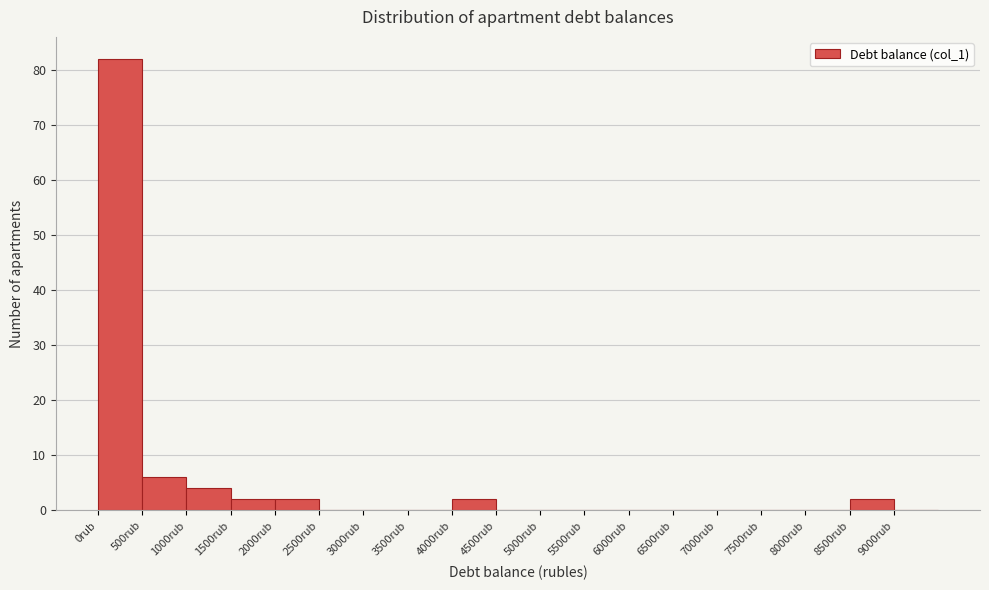

Reading left to right, transcribe this chart: for each bar, give the range it covers on the x-axis and its height. The values are not printed on the chart, so give them approximately, as read against the axis.

0 to 500: 82
500 to 1000: 6
1000 to 1500: 4
1500 to 2000: 2
2000 to 2500: 2
2500 to 3000: 0
3000 to 3500: 0
3500 to 4000: 0
4000 to 4500: 2
4500 to 5000: 0
5000 to 5500: 0
5500 to 6000: 0
6000 to 6500: 0
6500 to 7000: 0
7000 to 7500: 0
7500 to 8000: 0
8000 to 8500: 0
8500 to 9000: 2
9000 to 9500: 0